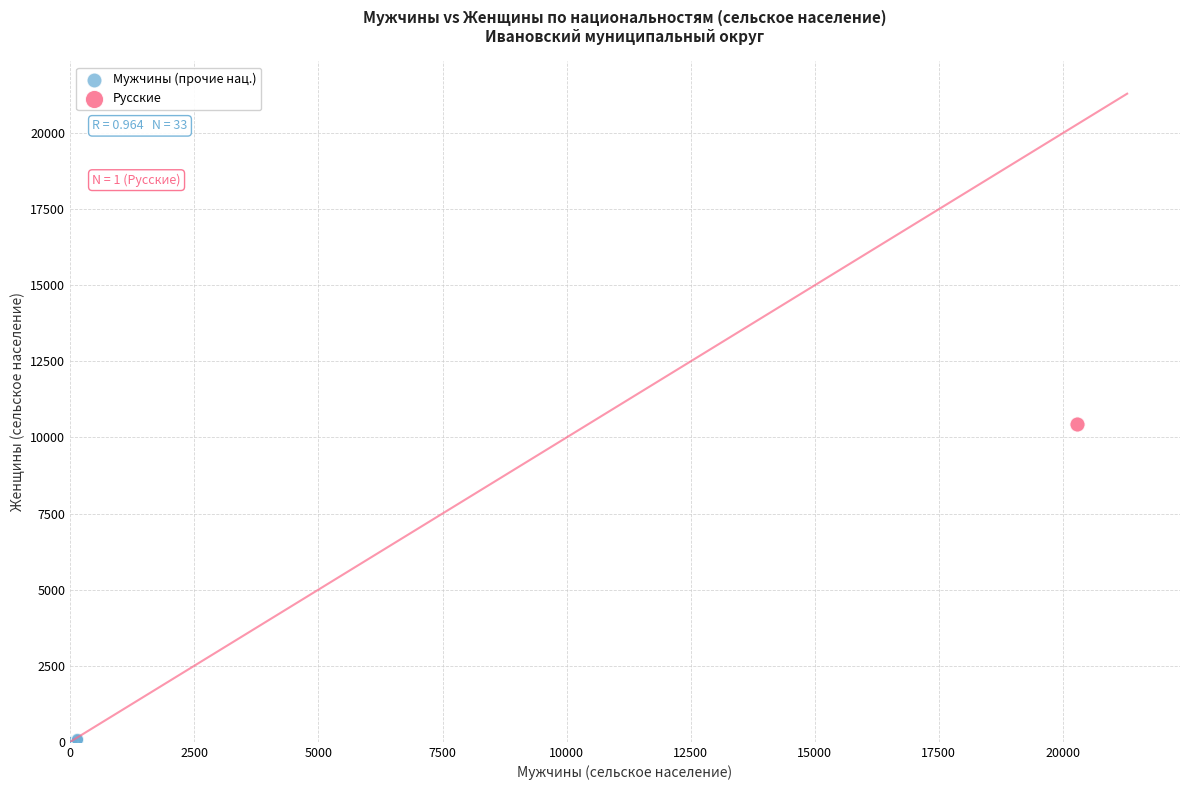

What are all the series names shown in the legend?

Мужчины (прочие нац.), Русские